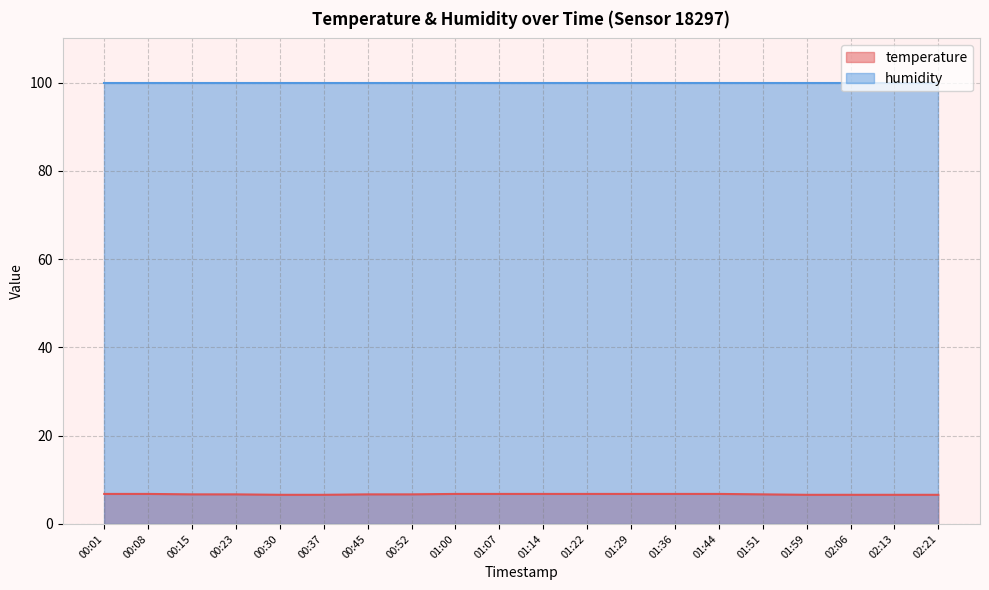

Reading right to left, extract all data points from this chart.

02:21=6.6	02:13=6.6	02:06=6.6	01:59=6.6	01:51=6.7	01:44=6.8	01:36=6.8	01:29=6.8	01:22=6.8	01:14=6.8	01:07=6.8	01:00=6.8	00:52=6.7	00:45=6.7	00:37=6.6	00:30=6.6	00:23=6.7	00:15=6.7	00:08=6.8	00:01=6.8